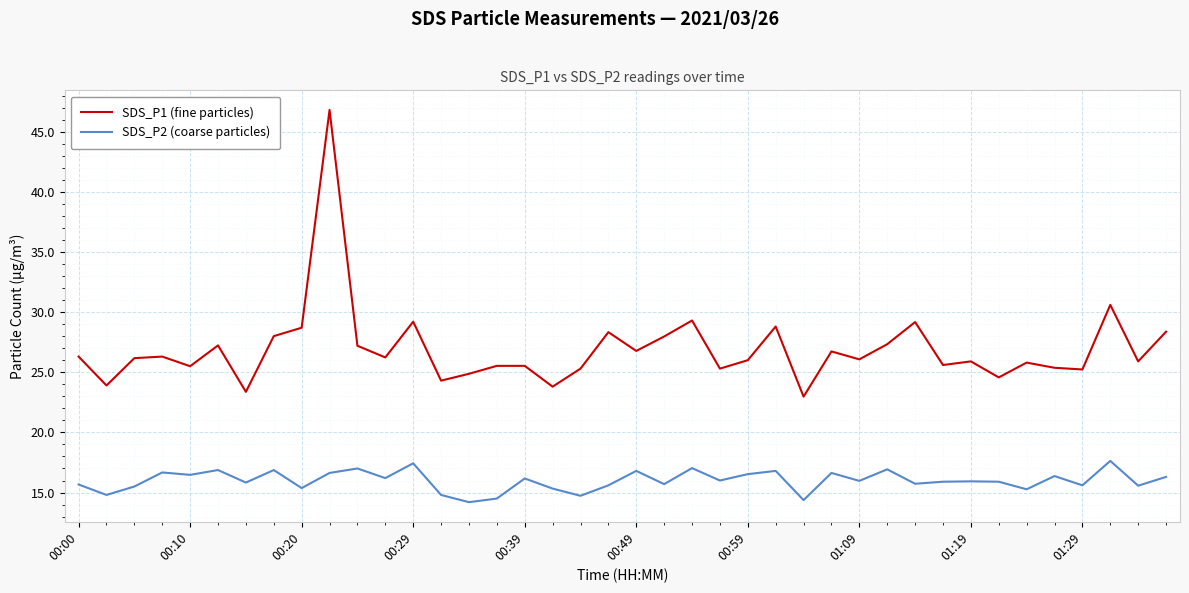

What is the smallest value displayed?

14.2